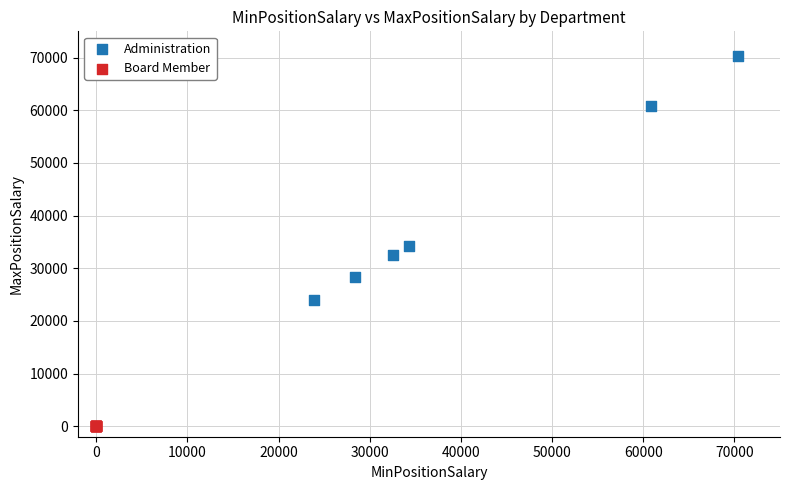

Which series contains the lowest Y value?

Board Member